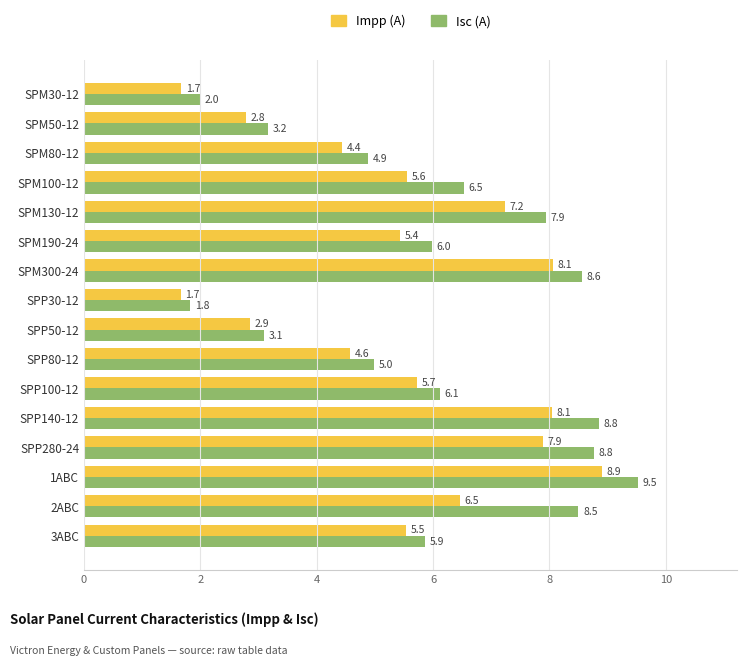

What is the maximum value shown in the chart?

9.5